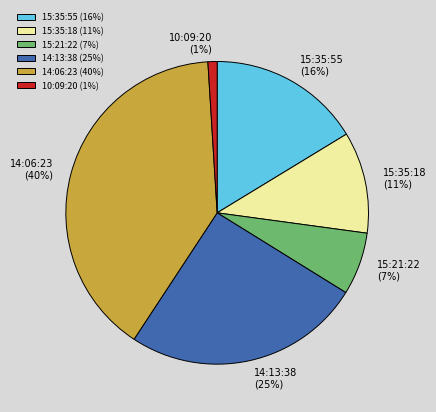

True or false: 15:35:55 accounts for 22% of the total.

False